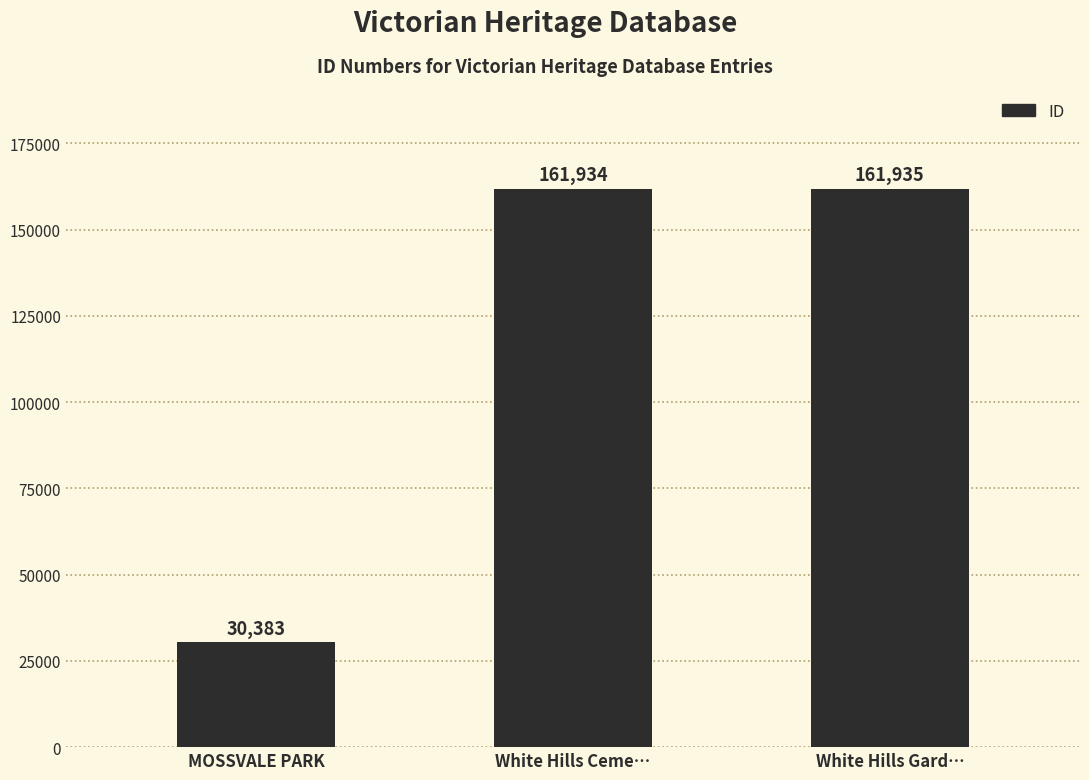

List the labels in order of value, largest first.

White Hills Gard…, White Hills Ceme…, MOSSVALE PARK